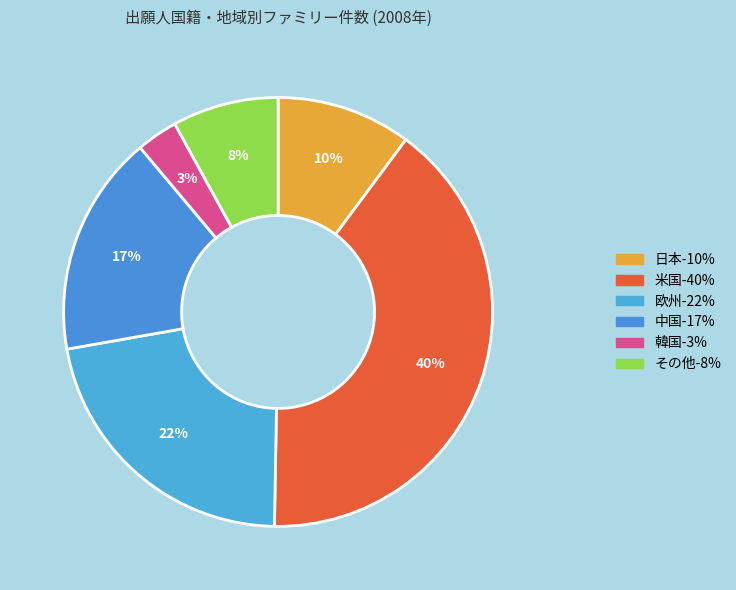

How many segments does this pie chart have?

6